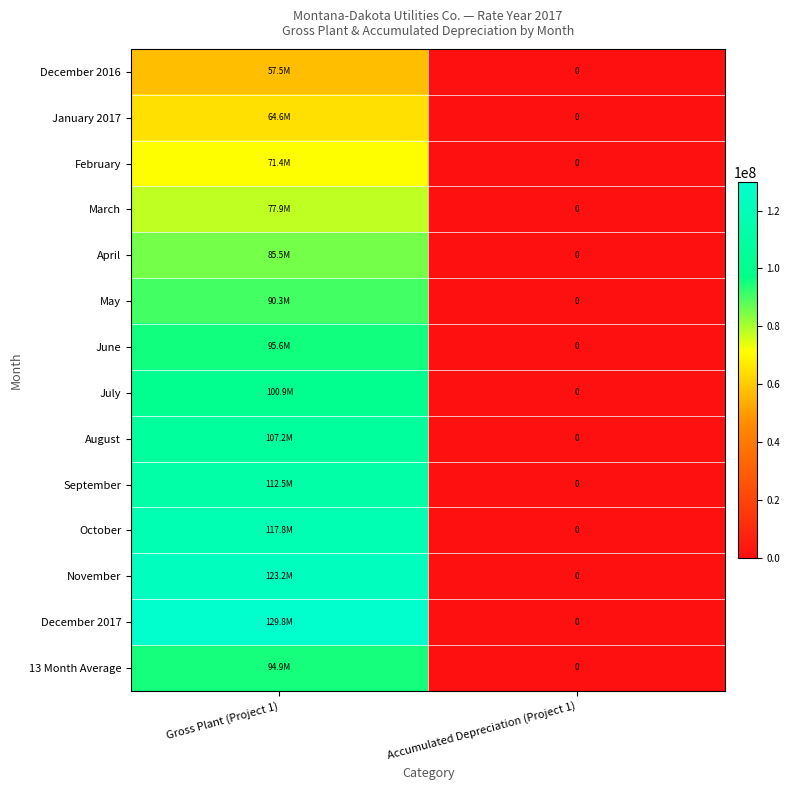

What is the sum of all December 2016 values?

57524314